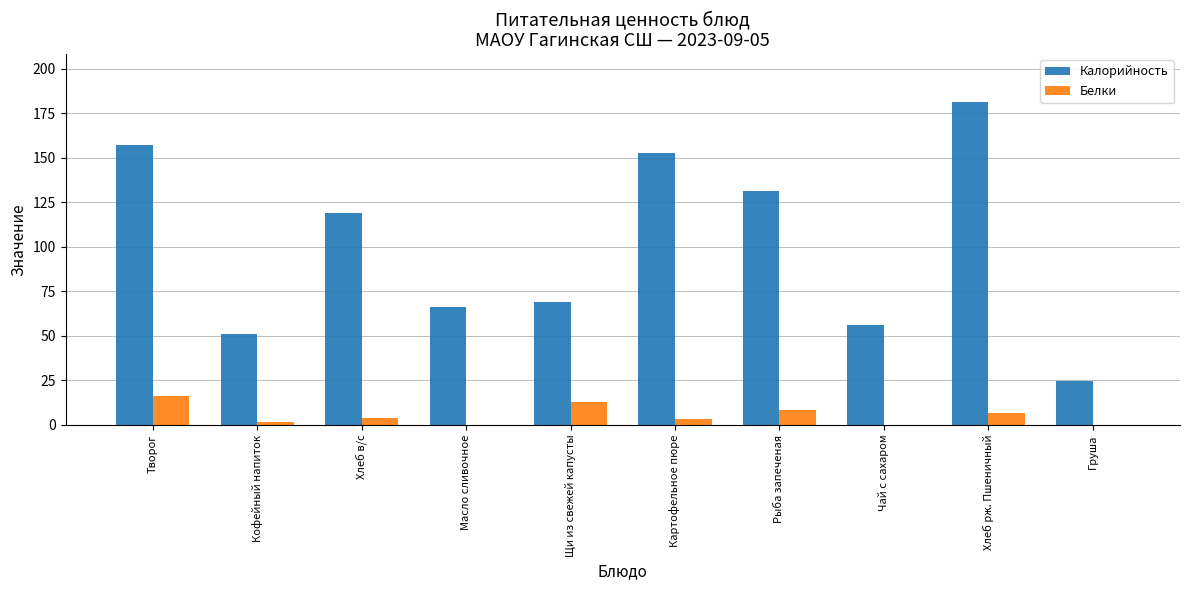

The Калорийность series shows 56.1 at Чай с сахаром. True or false?

True